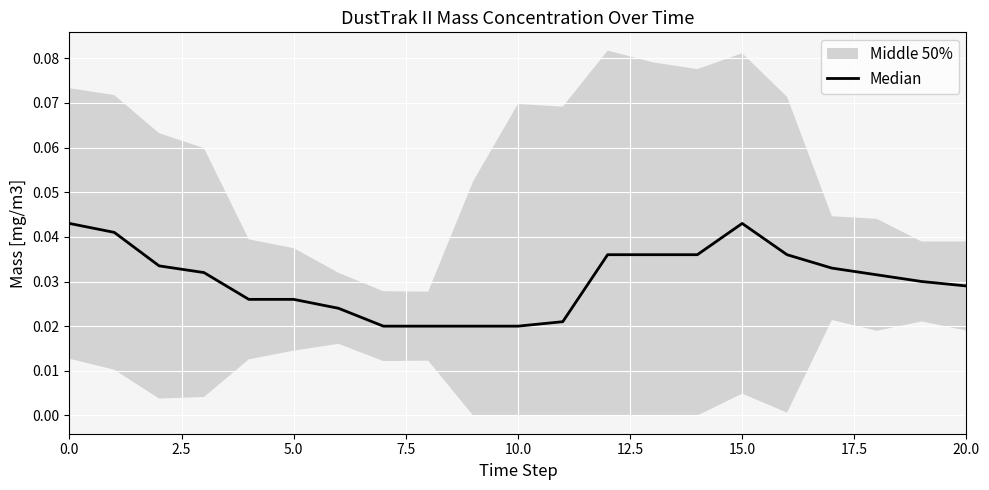

The chart shows a value of 0.0 at 19. True or false?

False